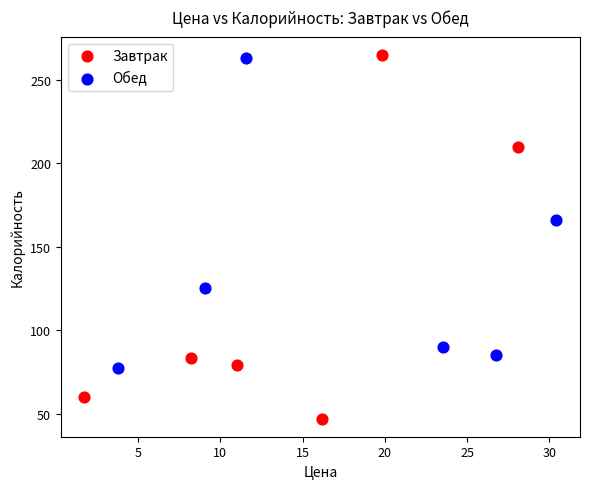

Which series contains the lowest Y value?

Завтрак